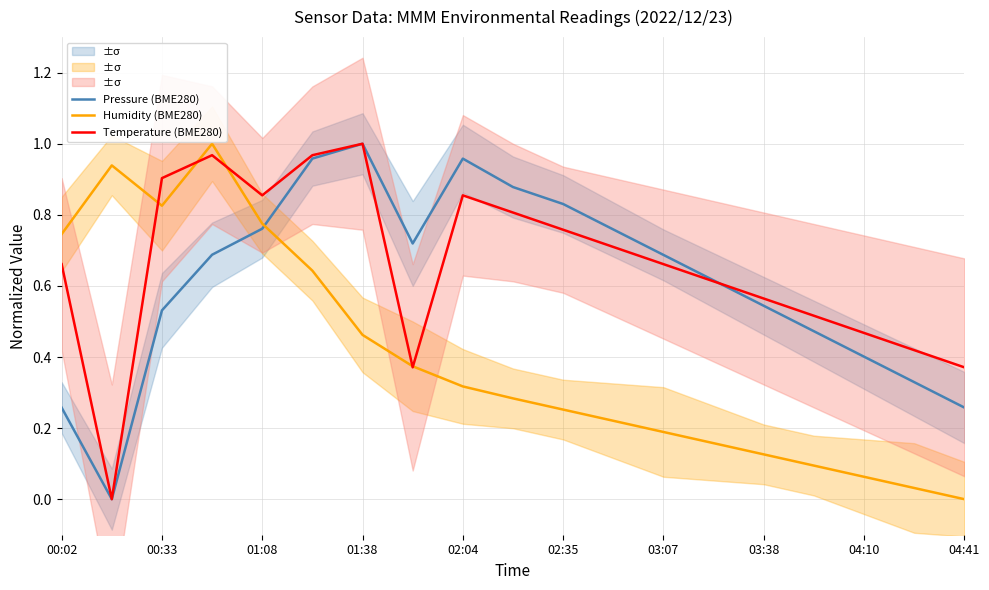

What is the value of the Pressure (BME280) point at the 13th from the left?

0.7